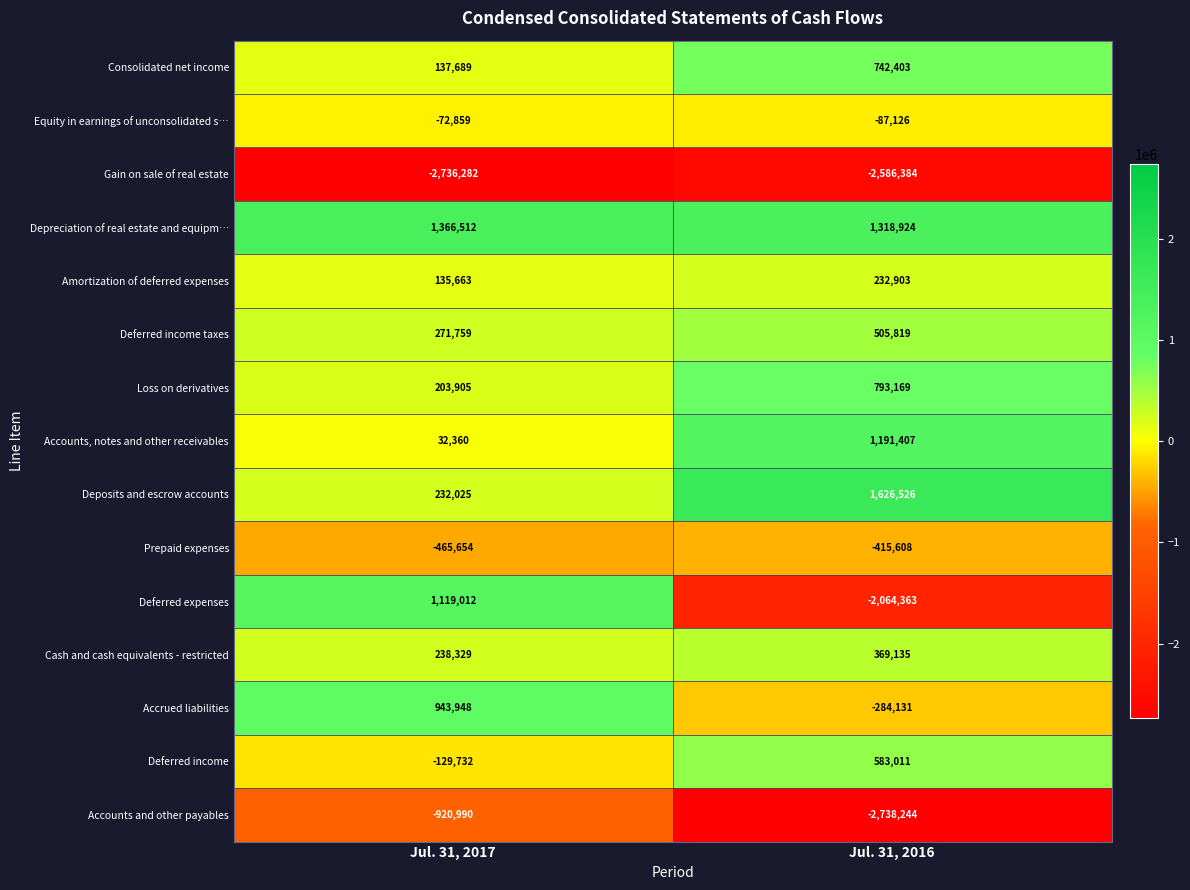

What is the sum of the Deferred expenses values at Jul. 31, 2017 and Jul. 31, 2016?

-945351